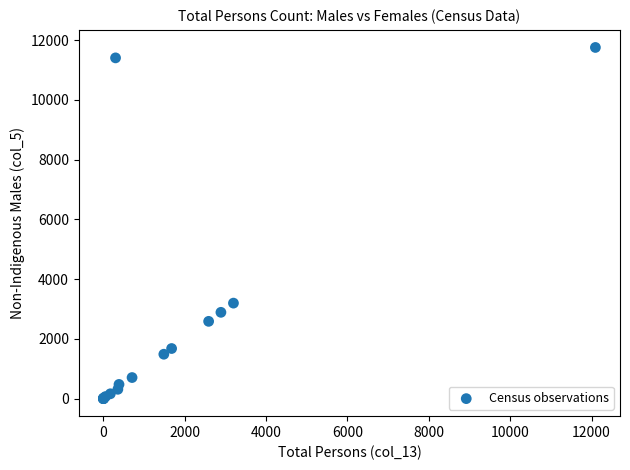

What Y value in the scatter plot is closest to 5879?

3197